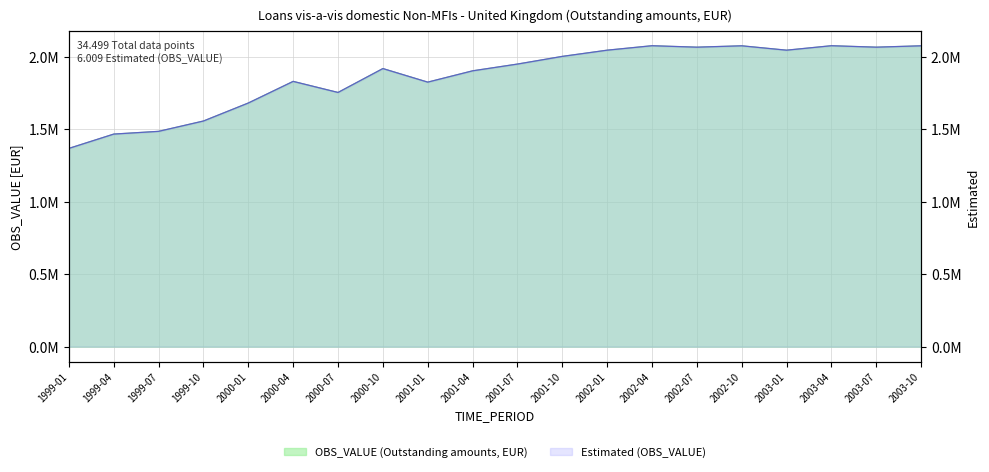

At which category does OBS_VALUE reach its first local peak?

2000-04